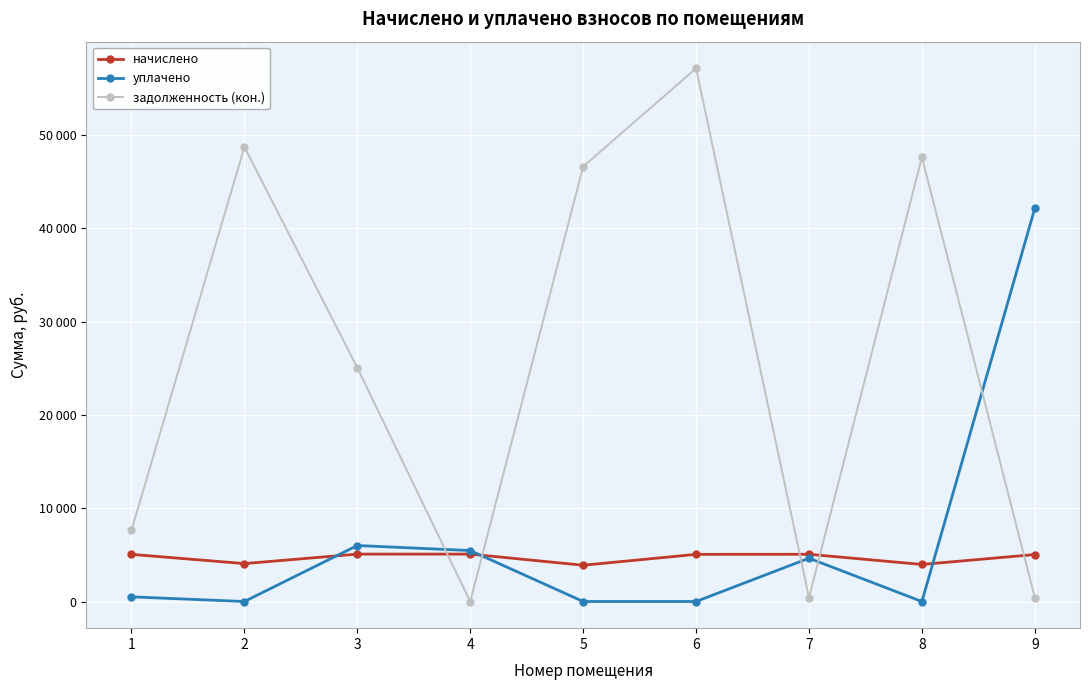

What is the total value across all series at 5?

50484.6